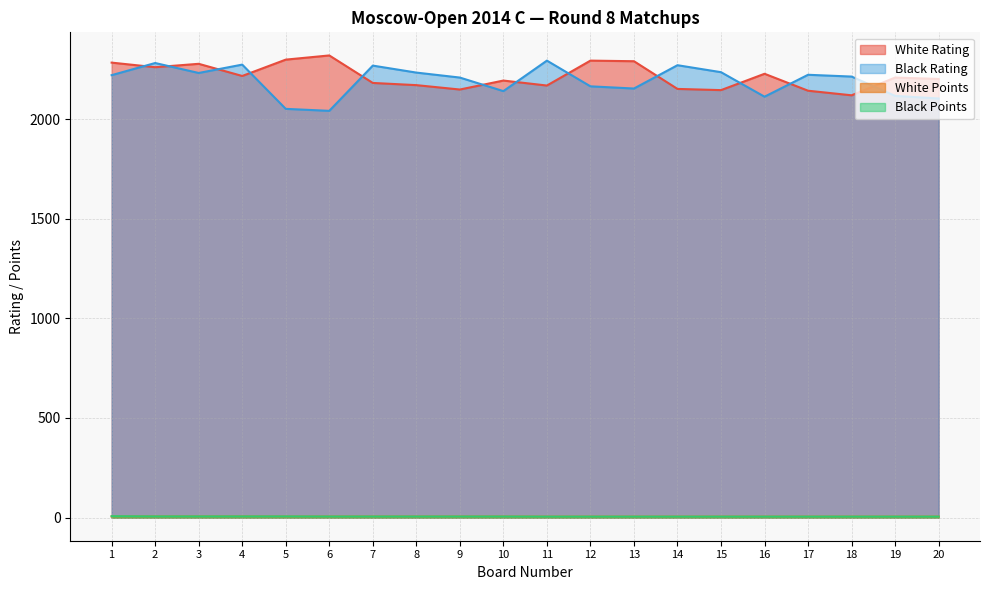

Reading right to left, extract all data points from this chart.

White Rating: 20=2201.0	19=2208.0	18=2119.0	17=2142.0	16=2227.0	15=2145.0	14=2151.0	13=2290.0	12=2293.0	11=2168.0	10=2193.0	9=2148.0	8=2170.0	7=2181.0	6=2319.0	5=2298.0	4=2216.0	3=2277.0	2=2260.0	1=2283.0
Black Rating: 20=2103.0	19=2116.0	18=2213.0	17=2222.0	16=2112.0	15=2235.0	14=2270.0	13=2153.0	12=2164.0	11=2293.0	10=2140.0	9=2208.0	8=2233.0	7=2268.0	6=2041.0	5=2051.0	4=2273.0	3=2231.0	2=2281.0	1=2220.0
White Points: 20=5.0	19=5.0	18=5.0	17=5.0	16=5.0	15=5.0	14=5.0	13=5.0	12=5.0	11=5.0	10=5.5	9=5.5	8=5.5	7=5.5	6=5.5	5=5.5	4=6.0	3=6.0	2=6.0	1=6.0
Black Points: 20=5.0	19=5.0	18=5.0	17=5.0	16=5.0	15=5.0	14=5.0	13=5.0	12=5.0	11=5.0	10=5.5	9=5.5	8=5.5	7=5.5	6=5.5	5=6.0	4=6.0	3=6.0	2=6.0	1=7.0